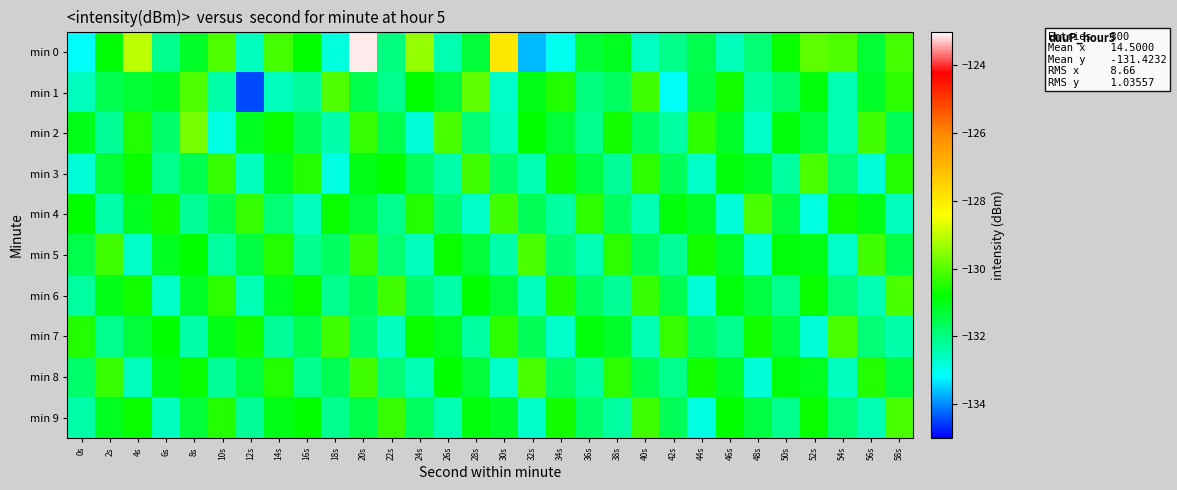

How many data points does each series have?

30